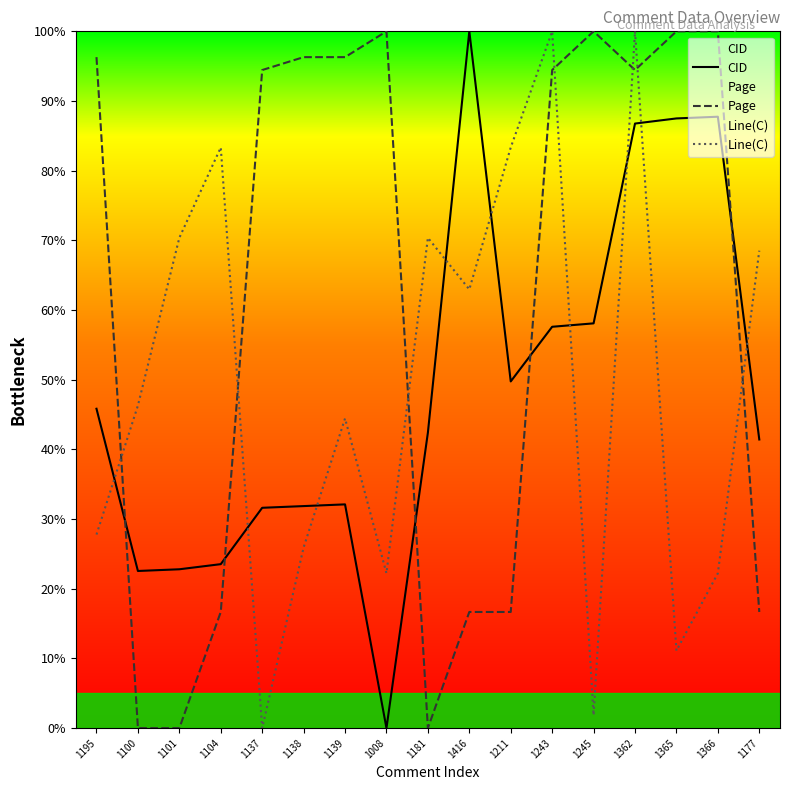

True or false: Page and Line(C) cross at least once.

True